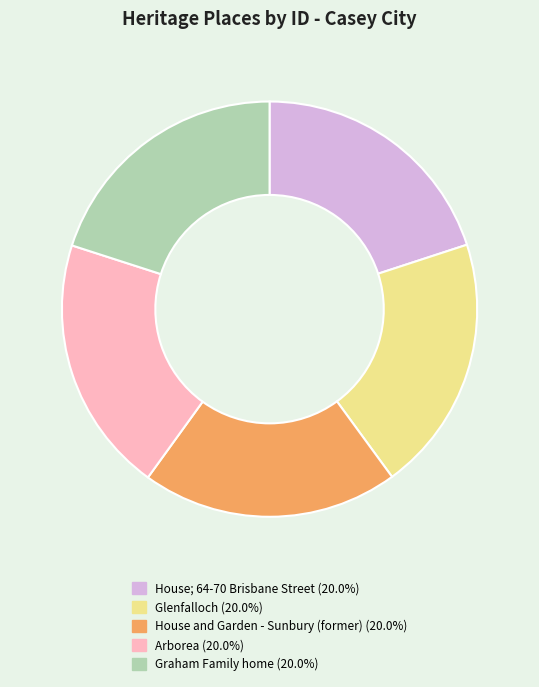

Is there a majority slice in this chart?

No